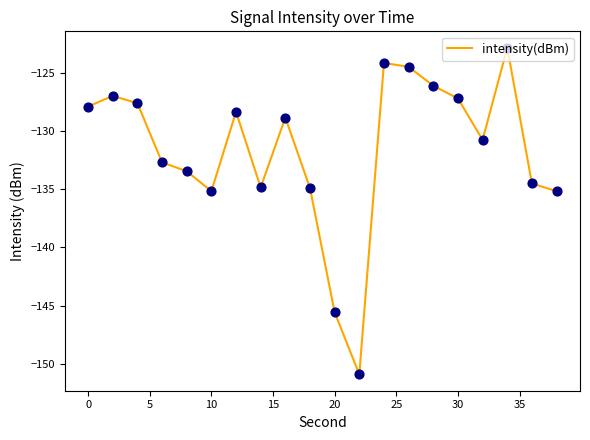

What is the minimum value shown in the chart?

-150.9